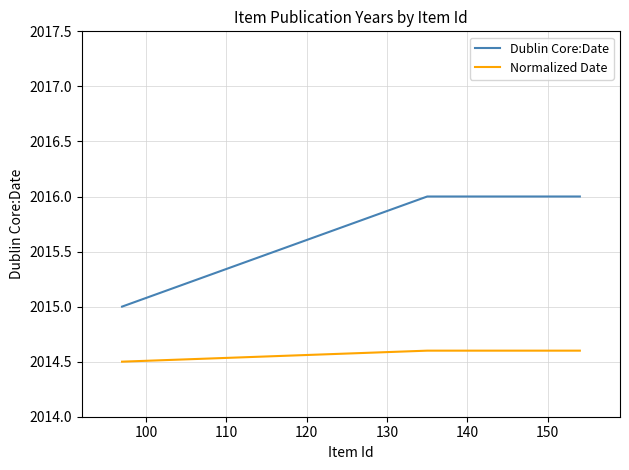

How many Normalized Date values are between 2014 and 2015?

4